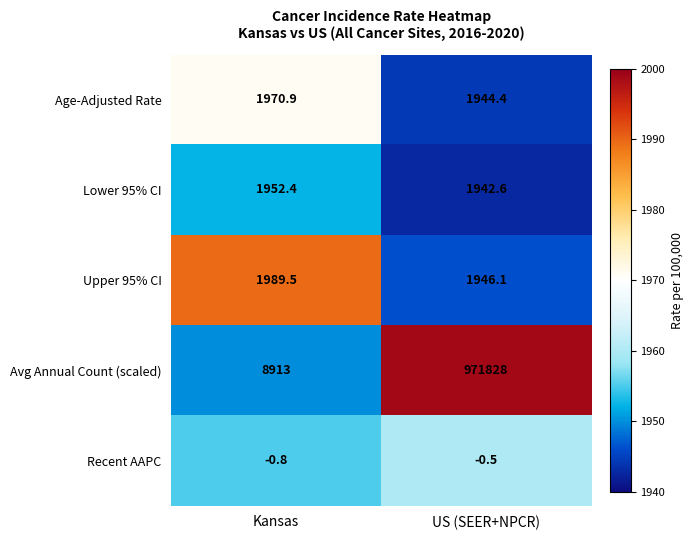

Reading left to right, what are all the values shown in this chart?

Age-Adjusted Rate: Kansas=1970.9	US (SEER+NPCR)=1944.4
Lower 95% CI: Kansas=1952.4	US (SEER+NPCR)=1942.6
Upper 95% CI: Kansas=1989.5	US (SEER+NPCR)=1946.1
Avg Annual Count (scaled): Kansas=8913.0	US (SEER+NPCR)=971828.0
Recent AAPC: Kansas=-0.8	US (SEER+NPCR)=-0.5